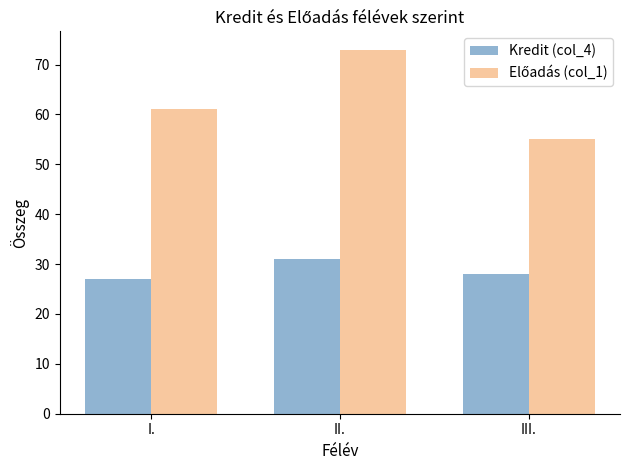

What is the label of the 1st bar from the left?

I.